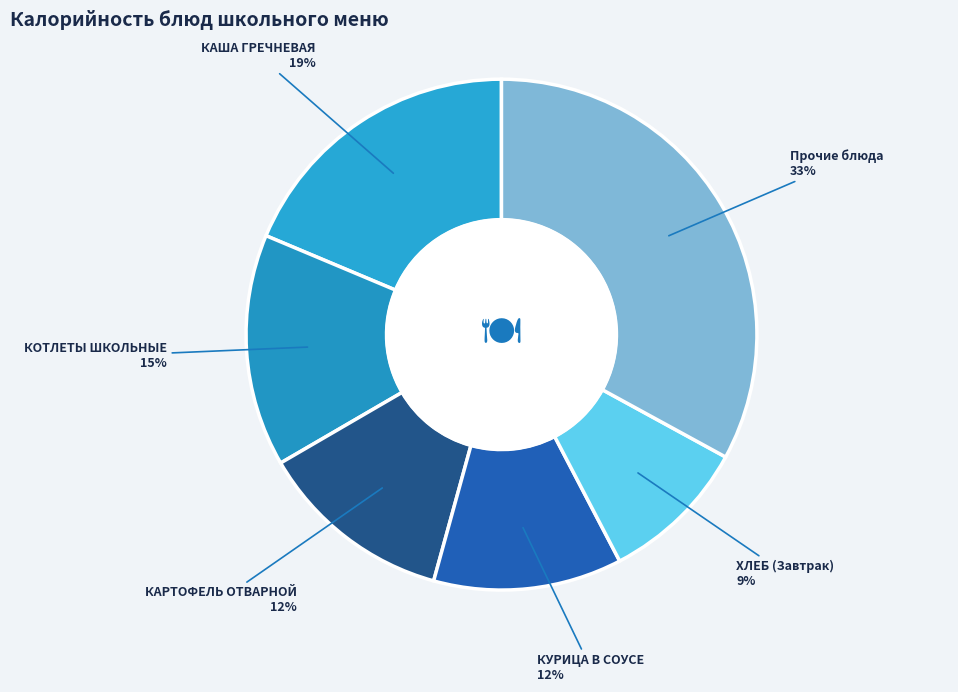

Count the number of slices in the pie.

6